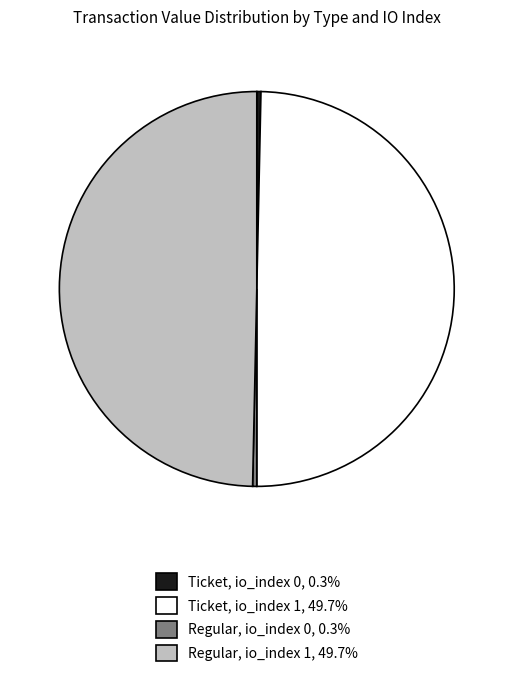

Count the number of slices in the pie.

4